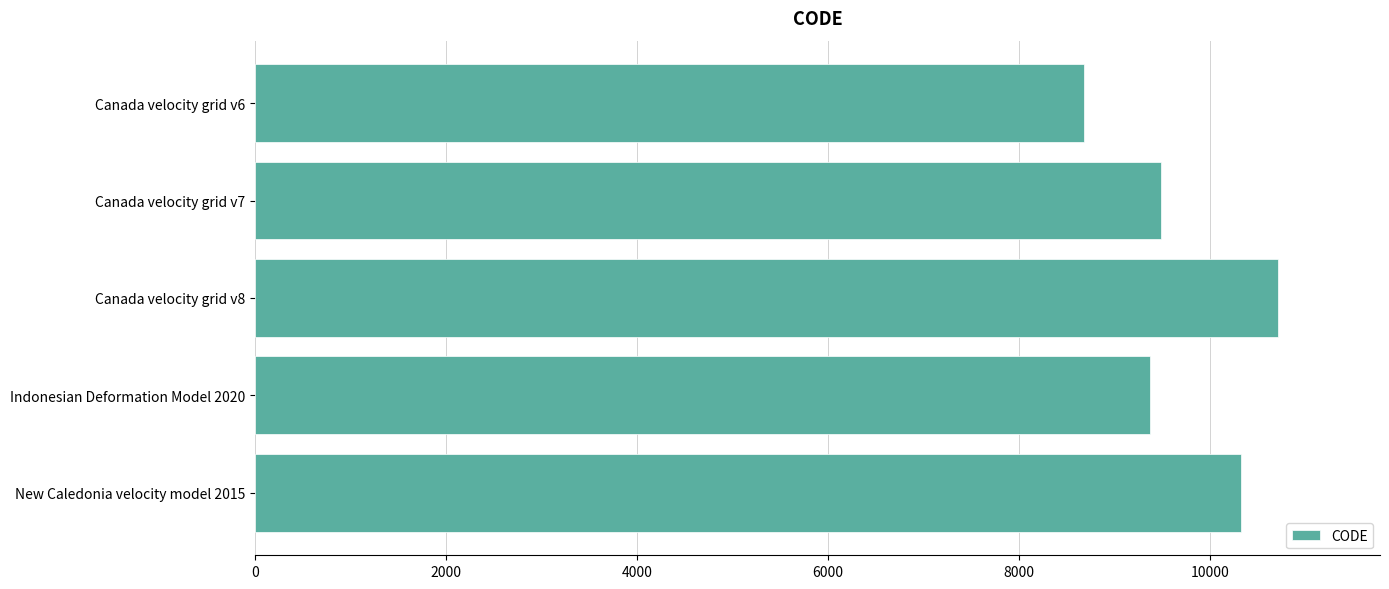

At which label is the value closest to 9691?

Canada velocity grid v7